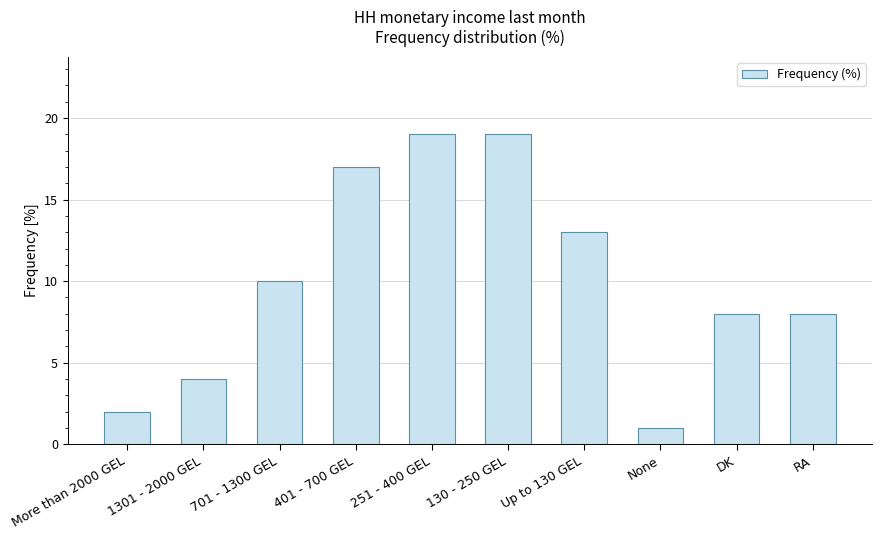

The chart shows a value of 19 at 130 - 250 GEL. True or false?

True